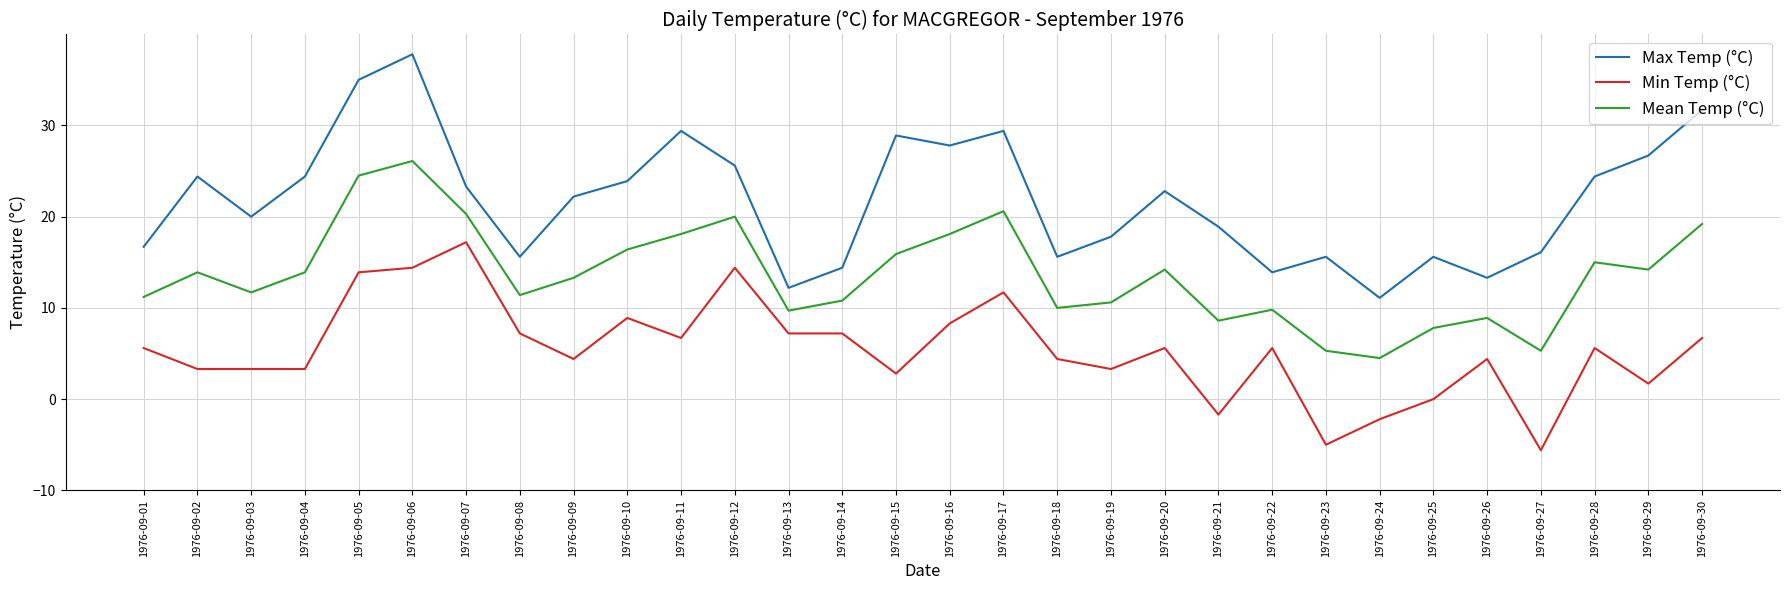

Where does the Max Temp (°C) series first go above 22?

1976-09-02